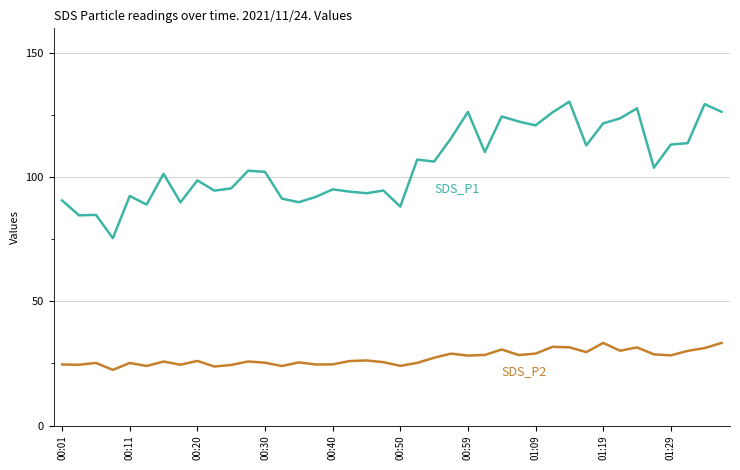

What is the greatest value displayed?

130.5